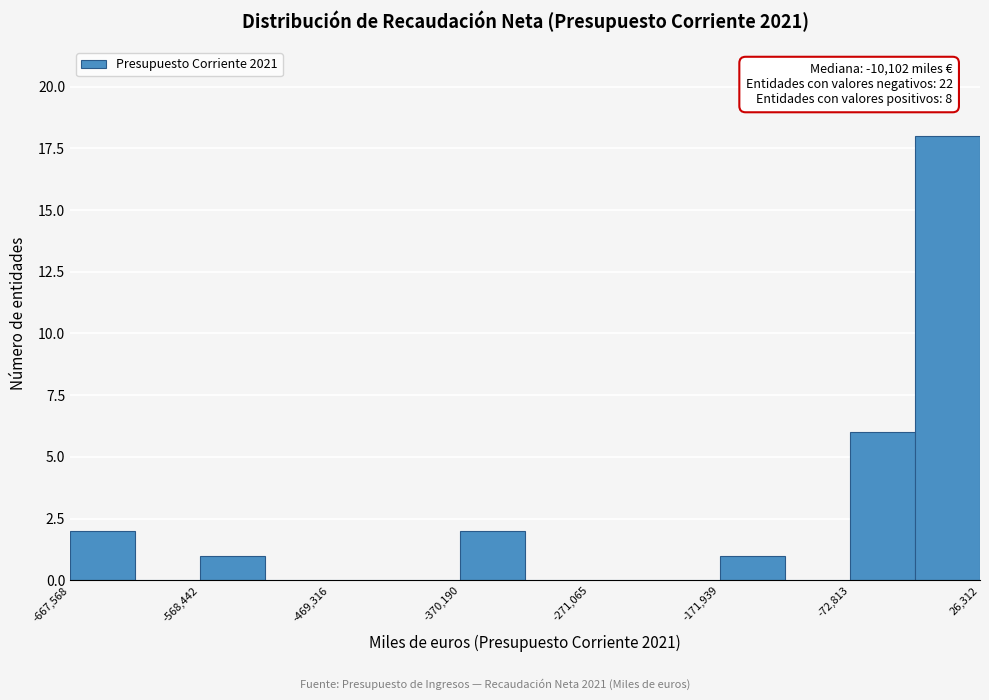

Over which range of the x-axis is the bar tallest?

-20000 to 30000